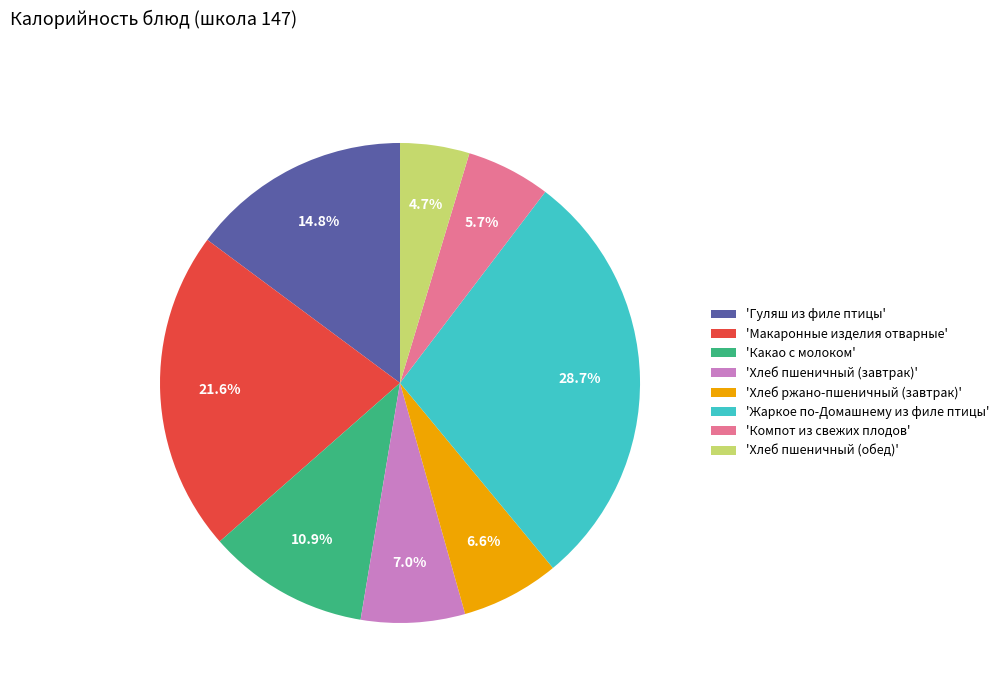

To the nearest percent, what is the average slice percentage?

12%